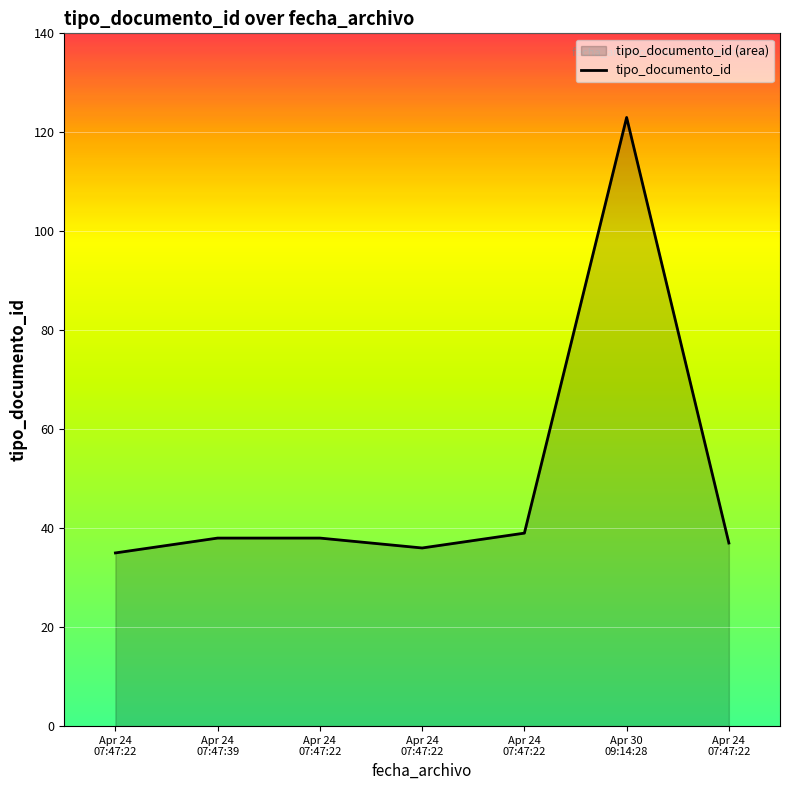

Reading left to right, what are all the values shown in this chart?

Apr 24
07:47:22=35	Apr 24
07:47:39=38	Apr 24
07:47:22=38	Apr 24
07:47:22=36	Apr 24
07:47:22=39	Apr 30
09:14:28=123	Apr 24
07:47:22=37